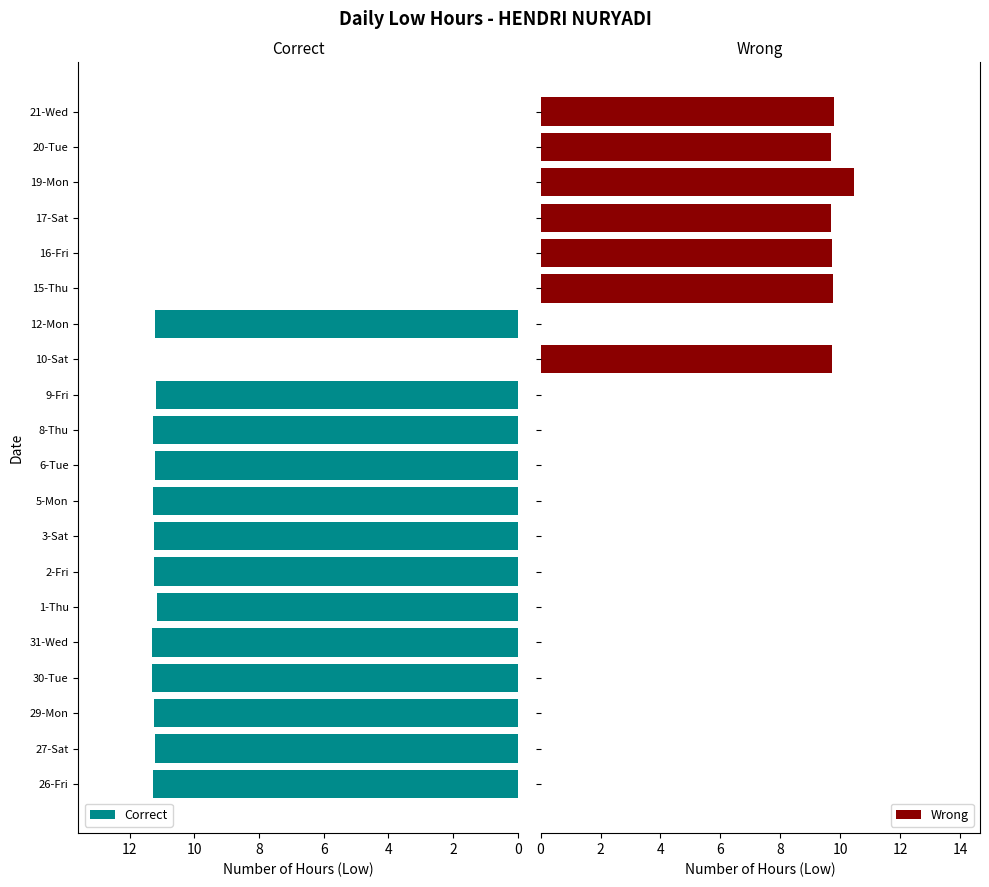

What is the maximum value for Correct?

11.3